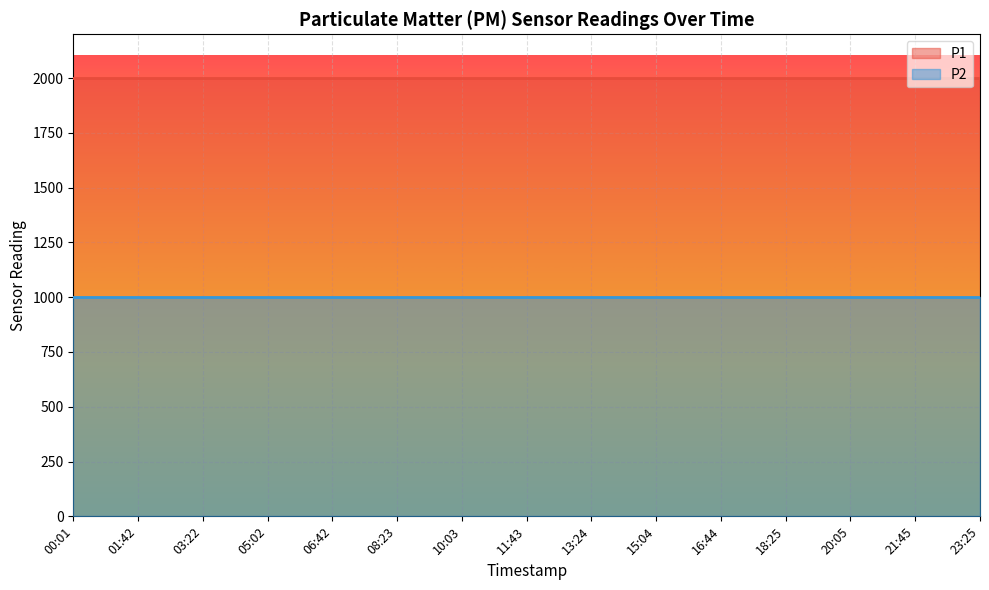

Reading right to left, what are all the values shown in this chart?

P1: 1999.9	1999.9	1999.9	1999.9	1999.9	1999.9	1999.9	1999.9	1999.9	1999.9	1999.9	1999.9	1999.9	1999.9	1999.9
P2: 999.9	999.9	999.9	999.9	999.9	999.9	999.9	999.9	999.9	999.9	999.9	999.9	999.9	999.9	999.9